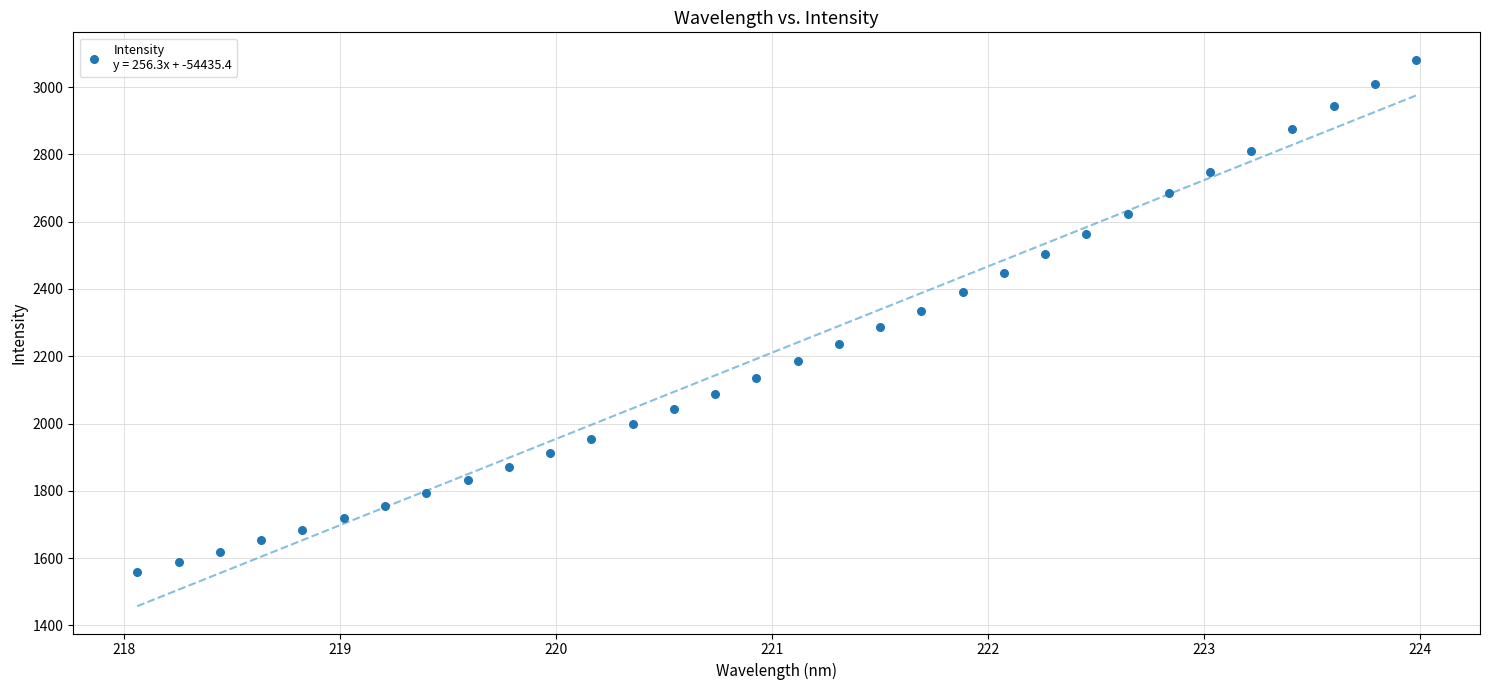

What is the range of X values (max minus min)?

5.9